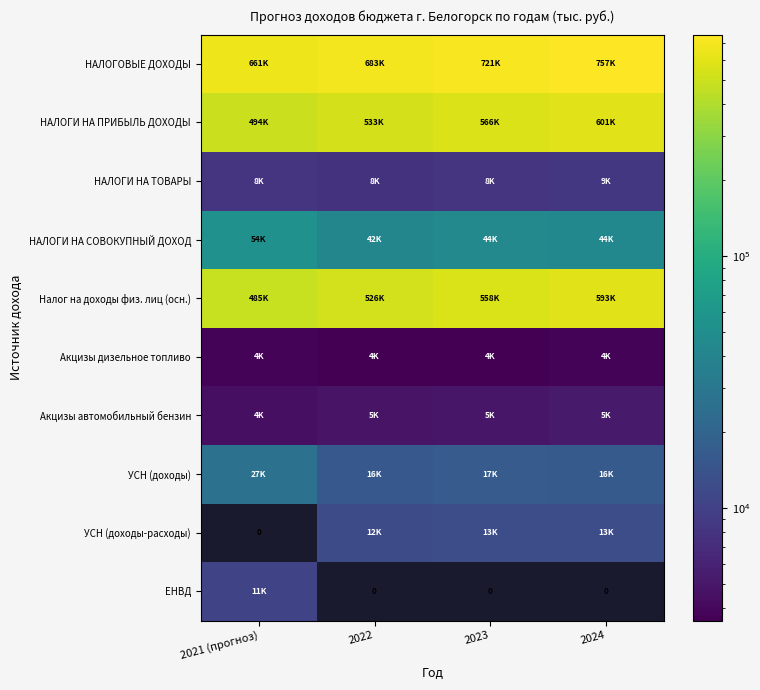

Which series has the widest spread of values?

Налог на доходы физ. лиц (осн.)